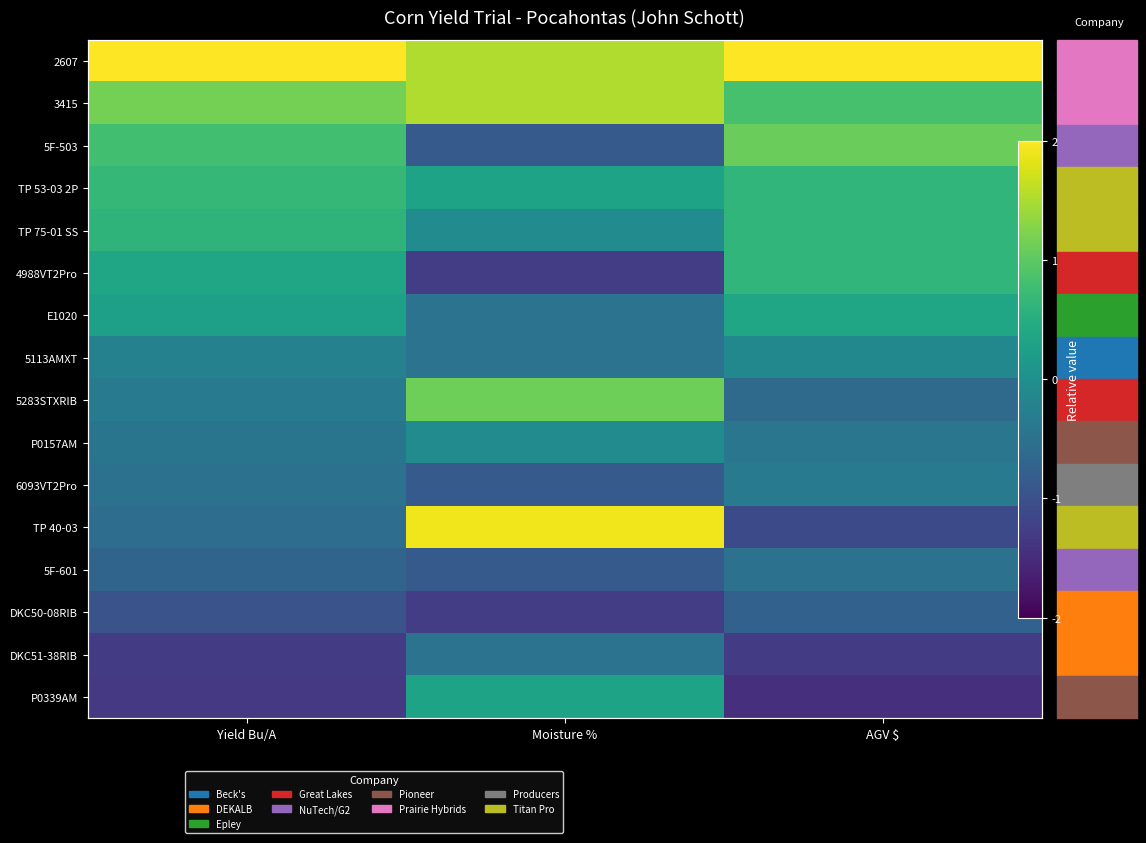

Read the 3415 value at AGV $.

0.8